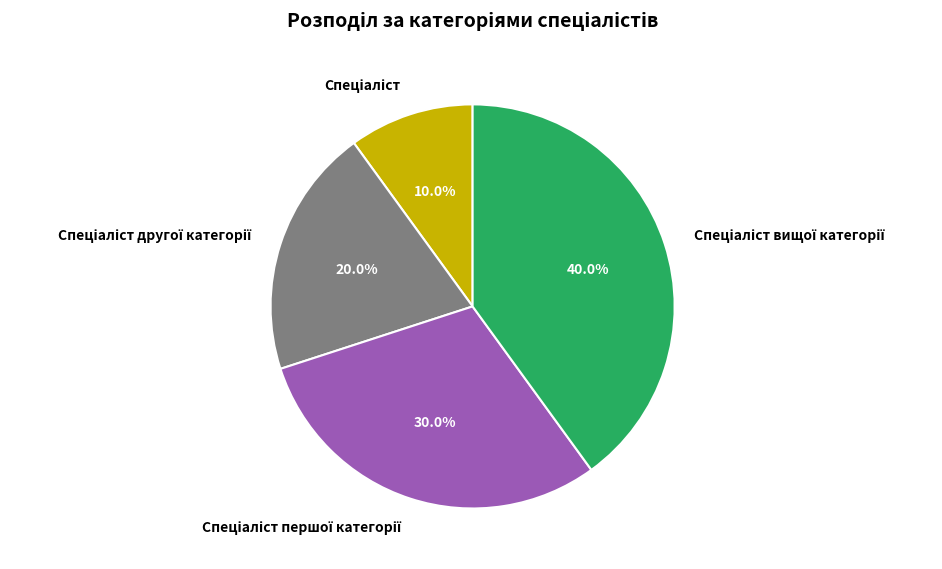

Does any single category account for the majority?

No